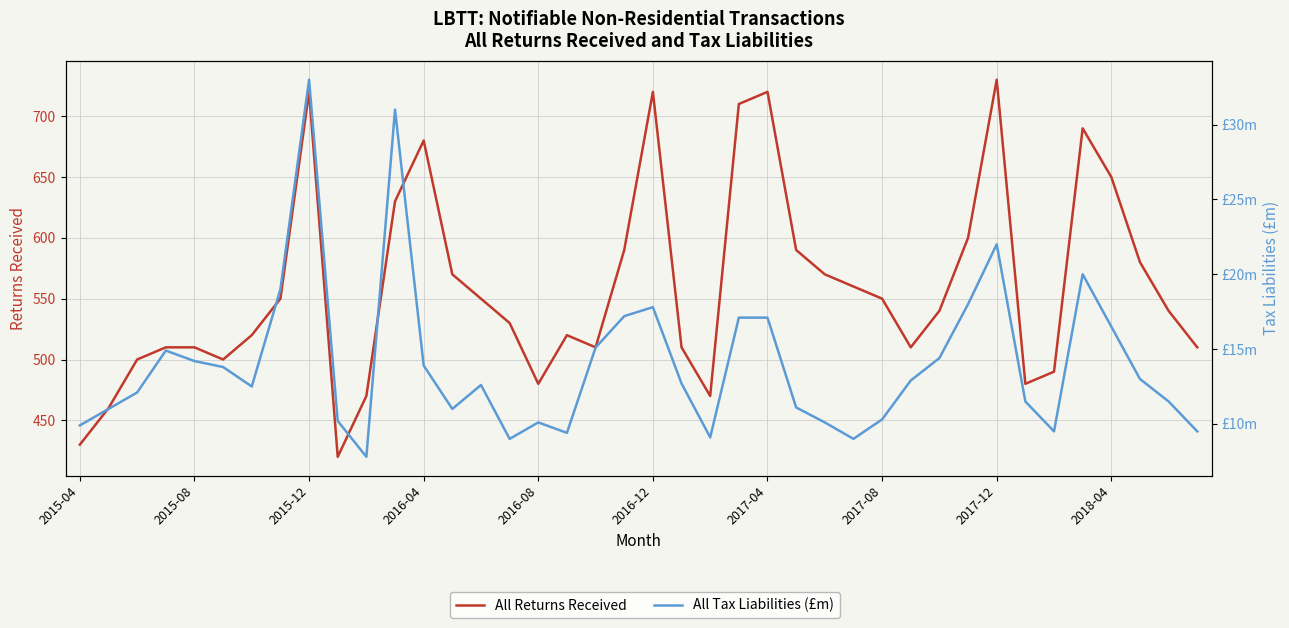

What position from the right is 11?

29